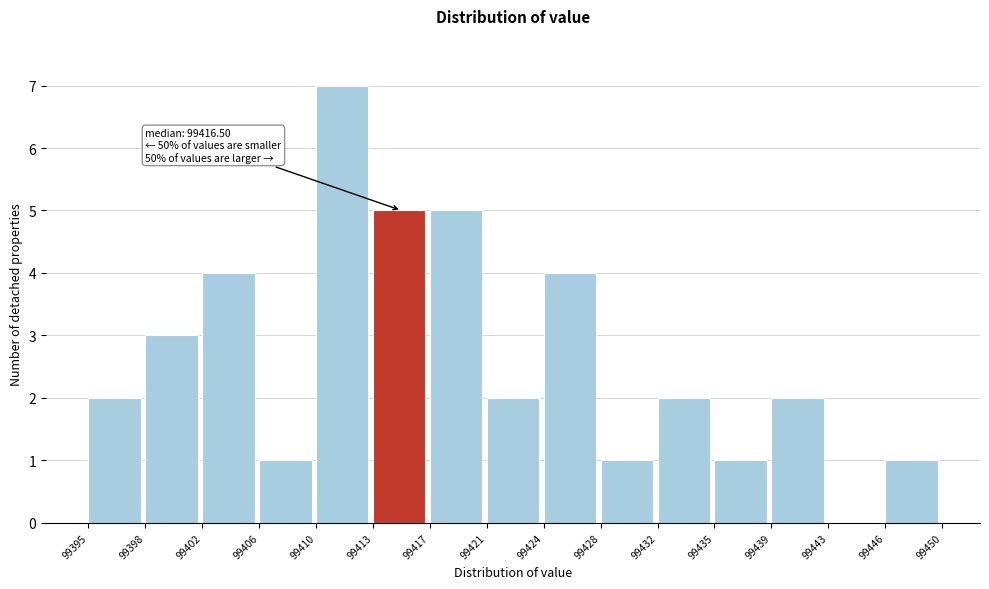

Which range on the x-axis has the tallest bar?

99410 to 99413